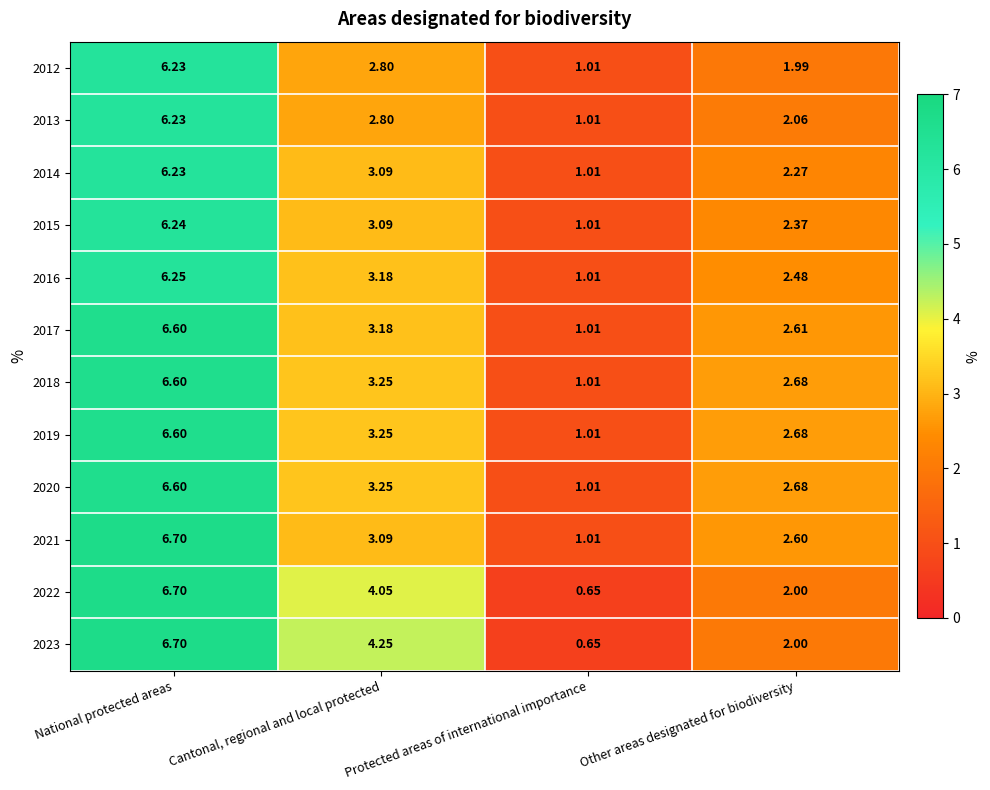

What is the total value across all series at Cantonal, regional and local protected?

39.3